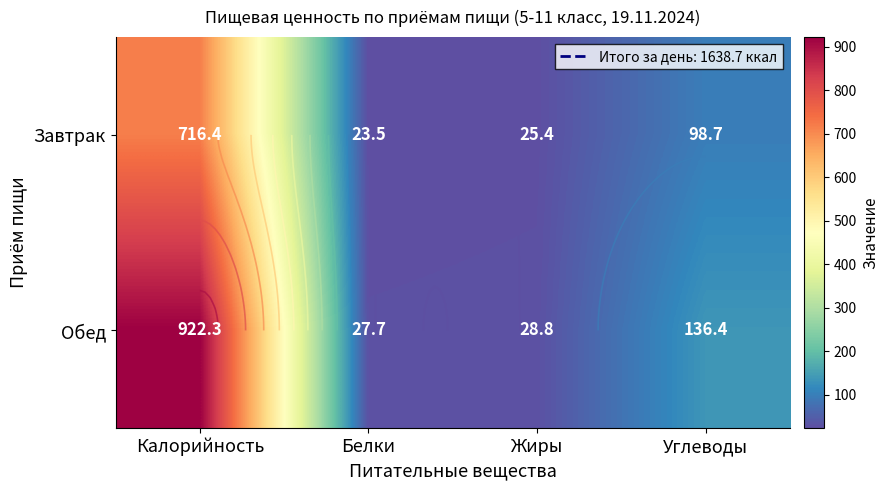

What value does the Завтрак series have at Углеводы?

98.7